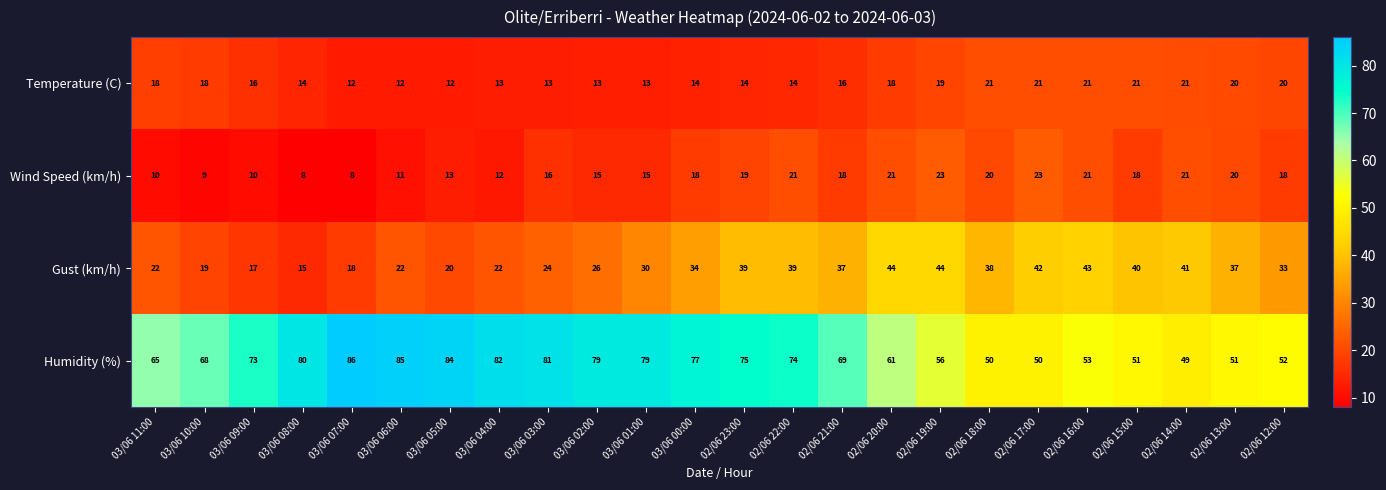

Between 03/06 09:00 and 02/06 15:00, which series saw the biggest shift?

Gust (km/h)